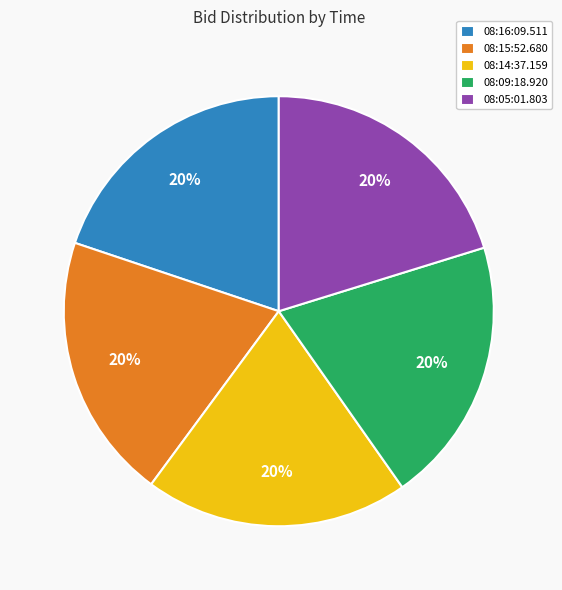

To the nearest percent, what is the combined percentage of 08:05:01.803 and 08:14:37.159?

40%